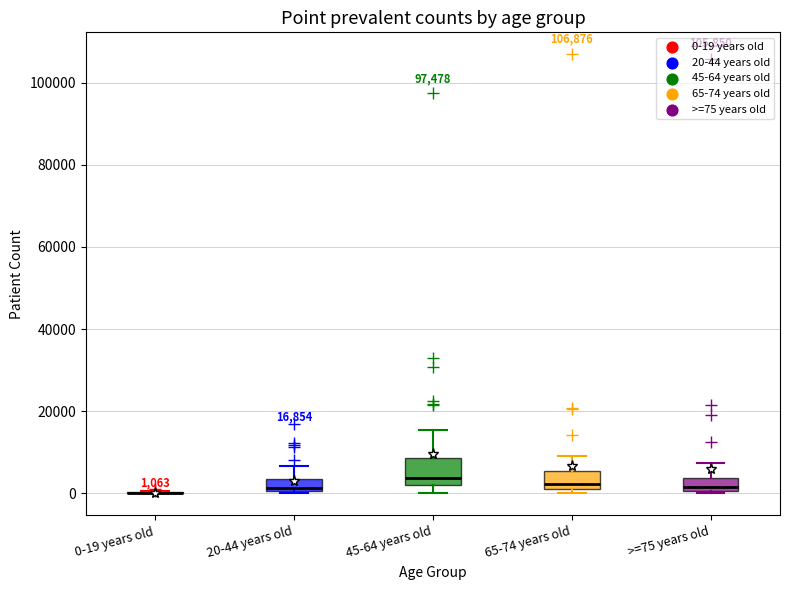

Comparing the boxes themselves (not the whiskers), which one is the tallest?

45-64 years old